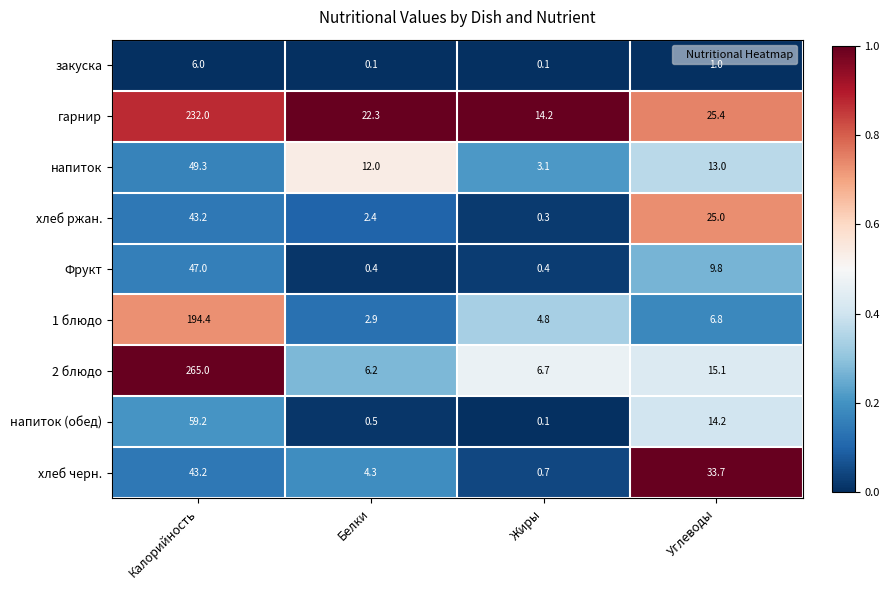

Between Белки and Углеводы, which series saw the biggest shift?

хлеб черн.